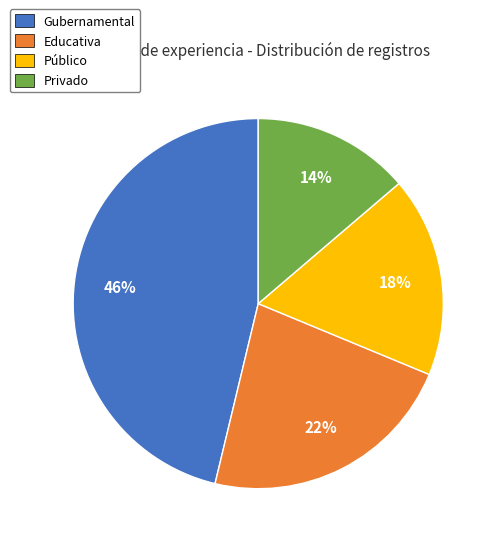

To the nearest percent, what is the average slice percentage?

25%